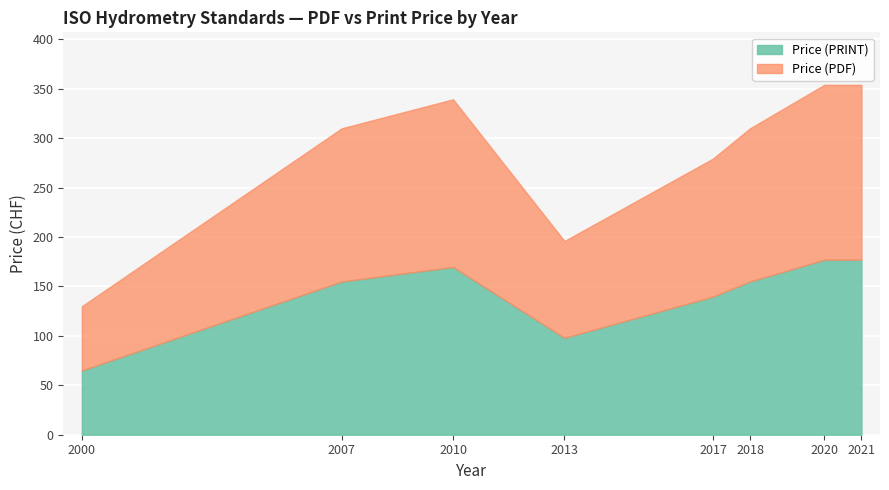

Between 2000 and 2010, which series saw the biggest shift?

Price (PDF)